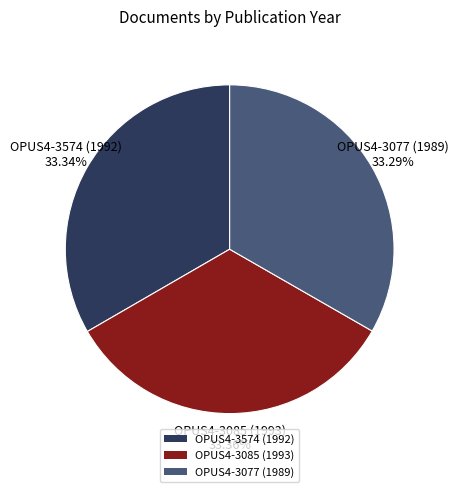

Does OPUS4-3077 (1989) account for over 50% of the chart?

No